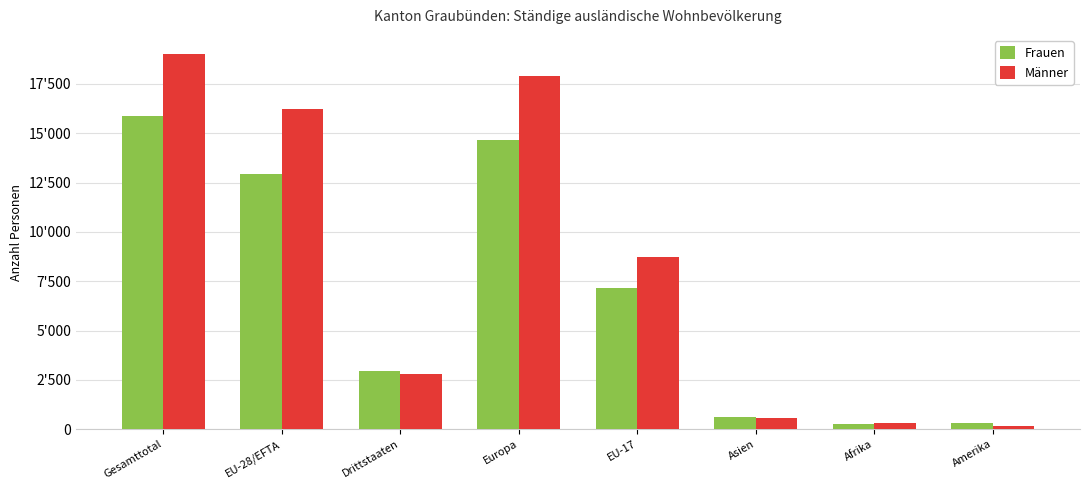

Reading right to left, list all the values displayed in this chart.

Frauen: Amerika=316	Afrika=247	Asien=633	EU-17=7161	Europa=14653	Drittstaaten=2943	EU-28/EFTA=12918	Gesamttotal=15861
Männer: Amerika=173	Afrika=323	Asien=591	EU-17=8716	Europa=17903	Drittstaaten=2811	EU-28/EFTA=16216	Gesamttotal=19027